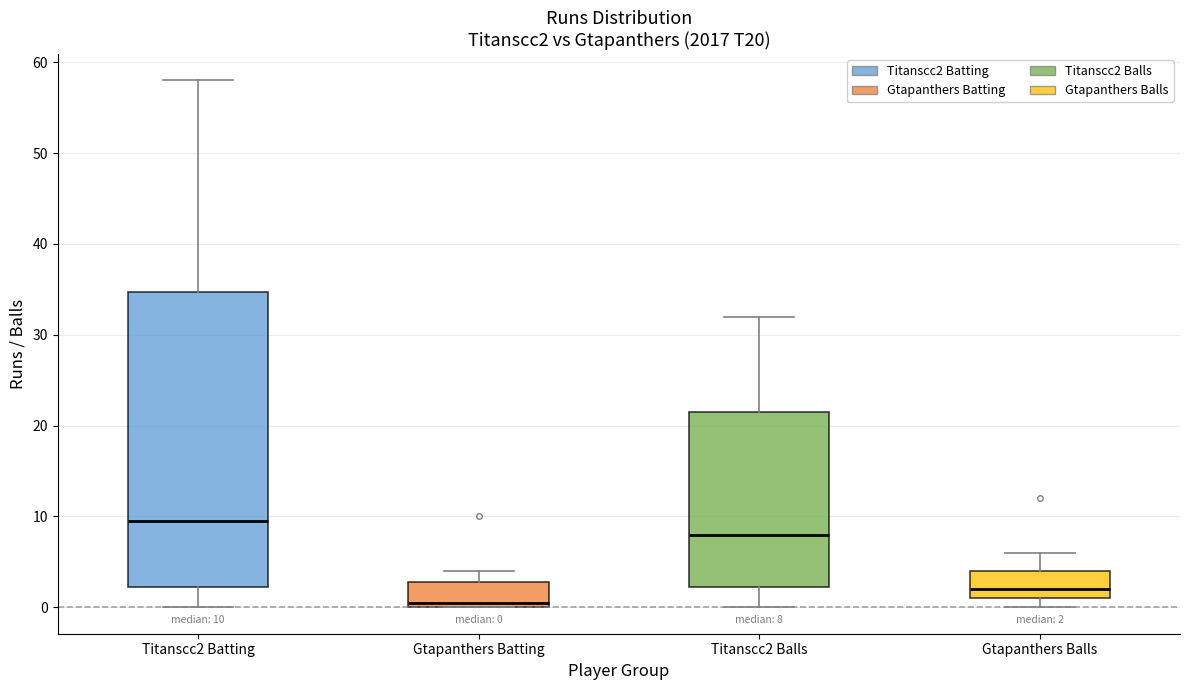

Which box has the highest median line?

Titanscc2 Batting